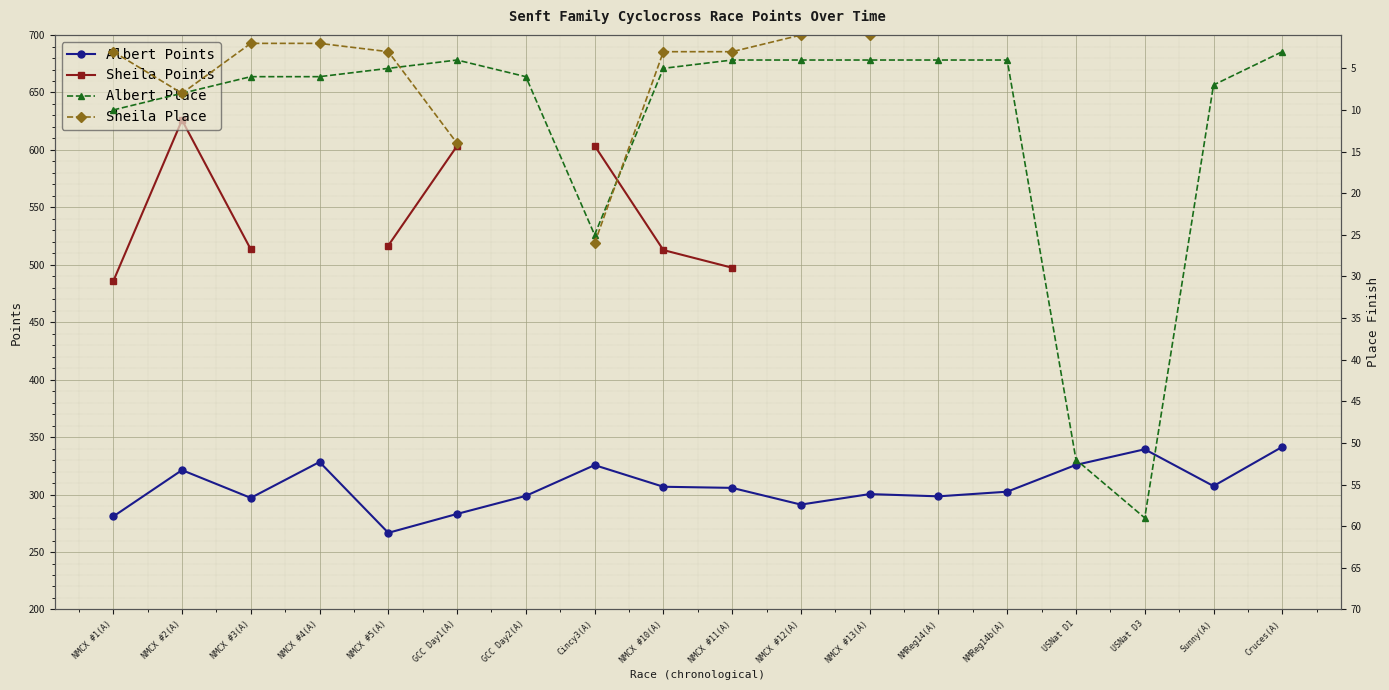

What is the value of the Albert Points point at the 13th from the left?

298.5